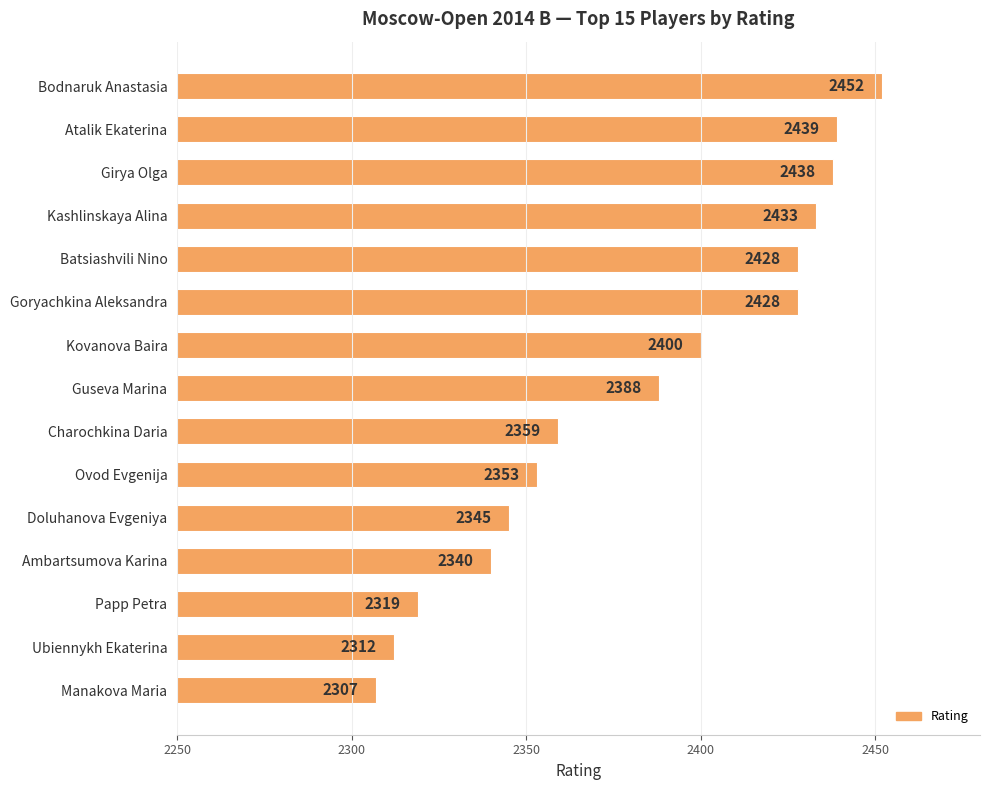

What is the value of the 12th bar from the top?

2340